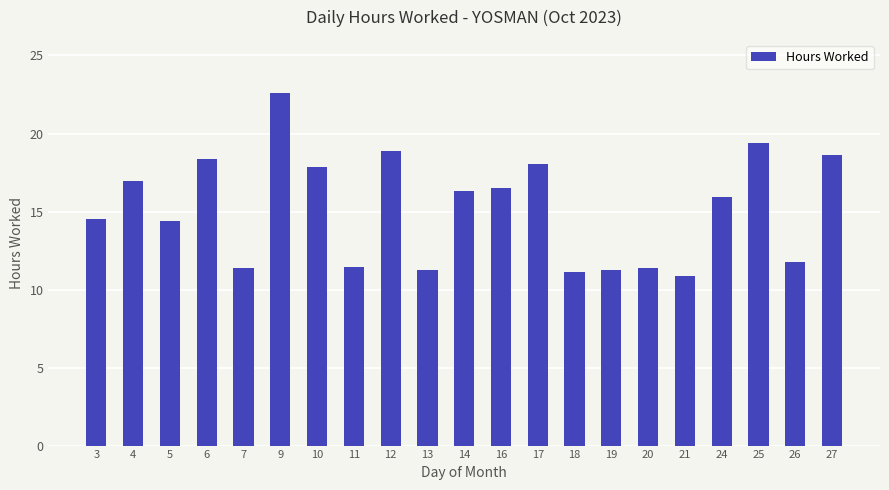

Where does the data first go above 15?

4